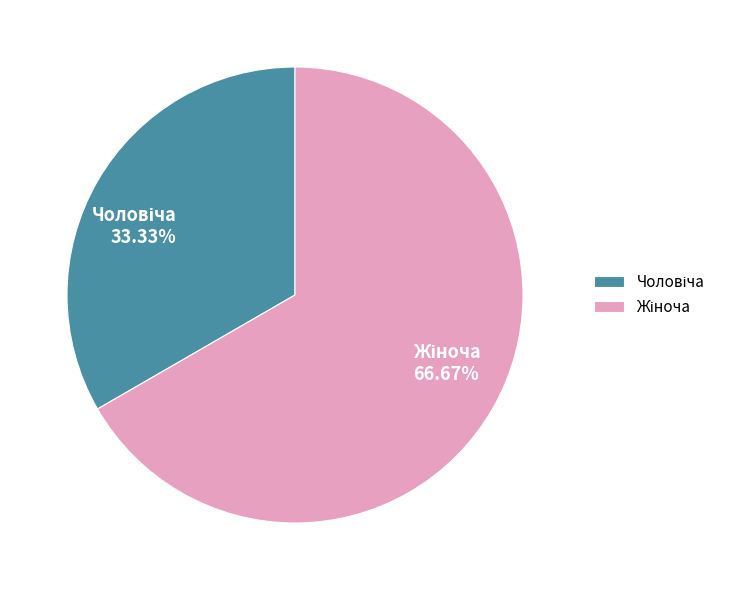

Is there a majority slice in this chart?

Yes